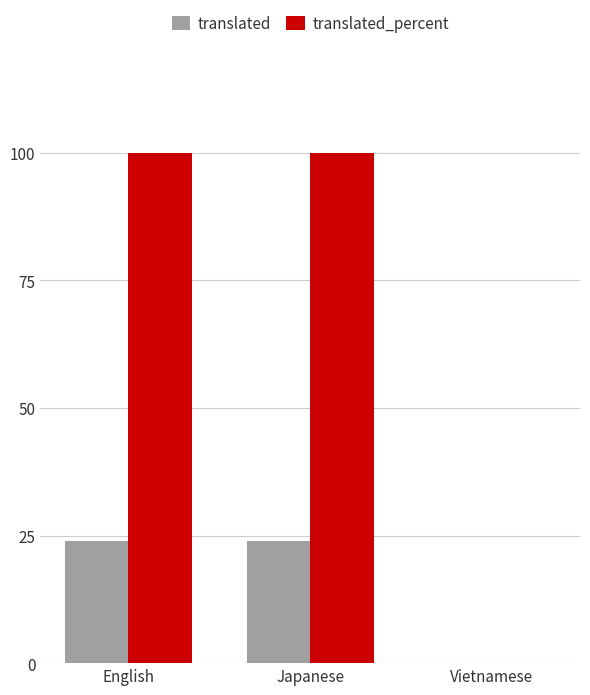

What is the total value across all series at English?

124